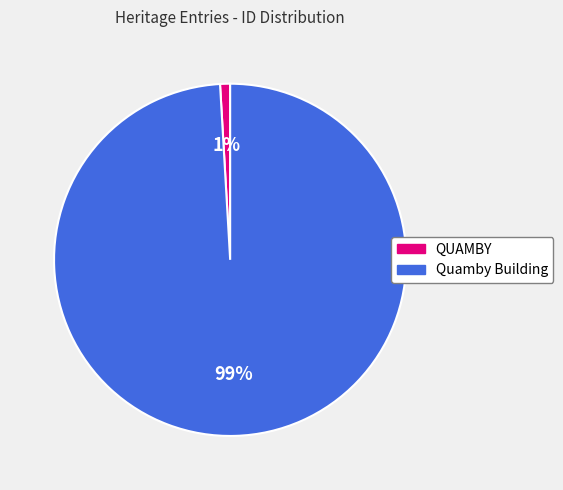

Which slice is the largest?

Quamby Building